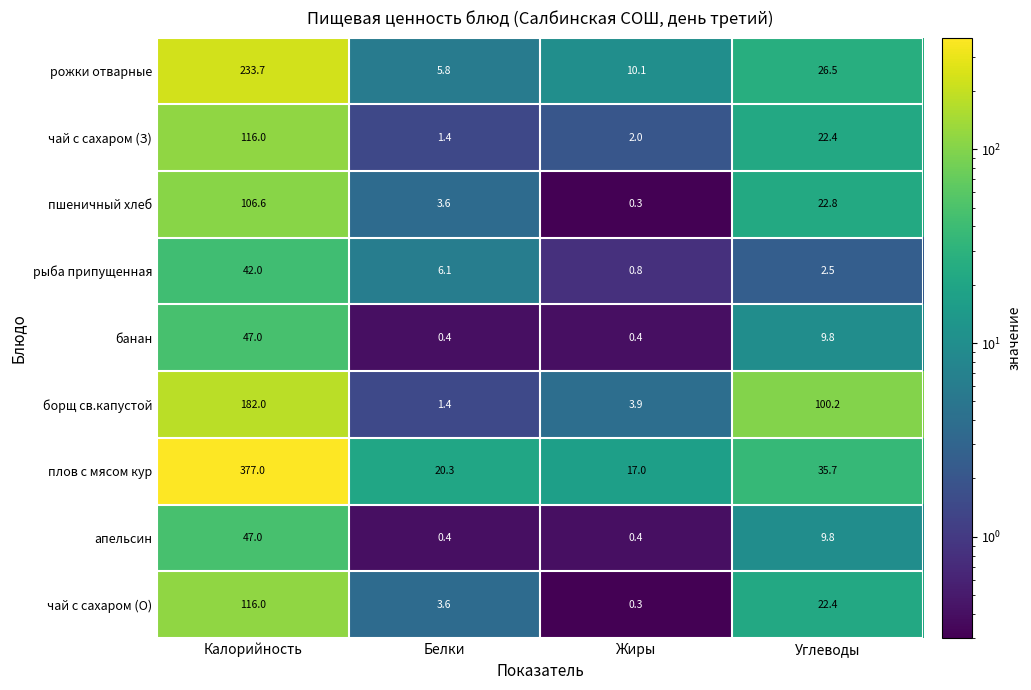

True or false: чай с сахаром (З) has a value of 22.4 at Углеводы.

True